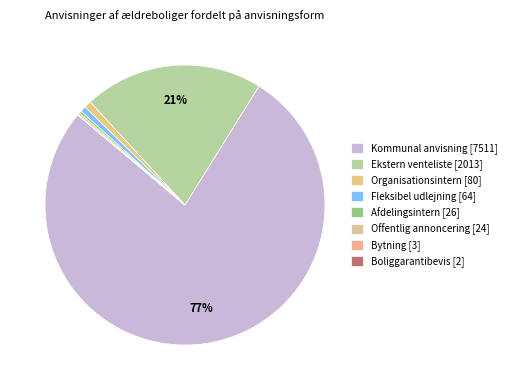

Rank the categories by value from lowest to highest.

Boliggarantibevis, Bytning, Offentlig annoncering, Afdelingsintern, Fleksibel udlejning, Organisationsintern, Ekstern venteliste, Kommunal anvisning